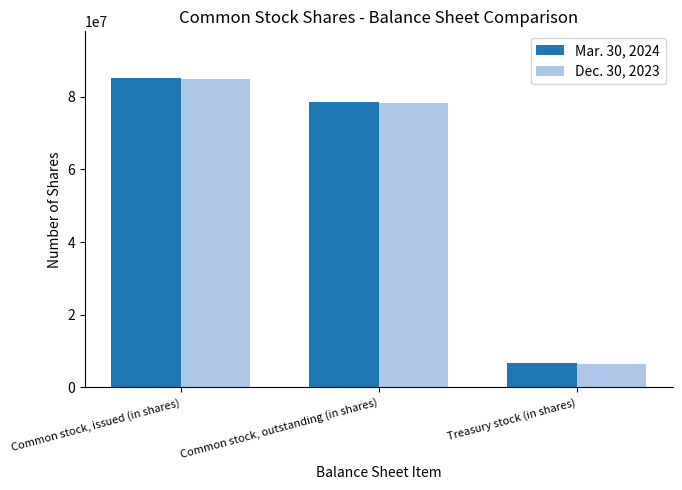

What is the difference between the highest and lowest values at Common stock, issued (in shares)?

363000